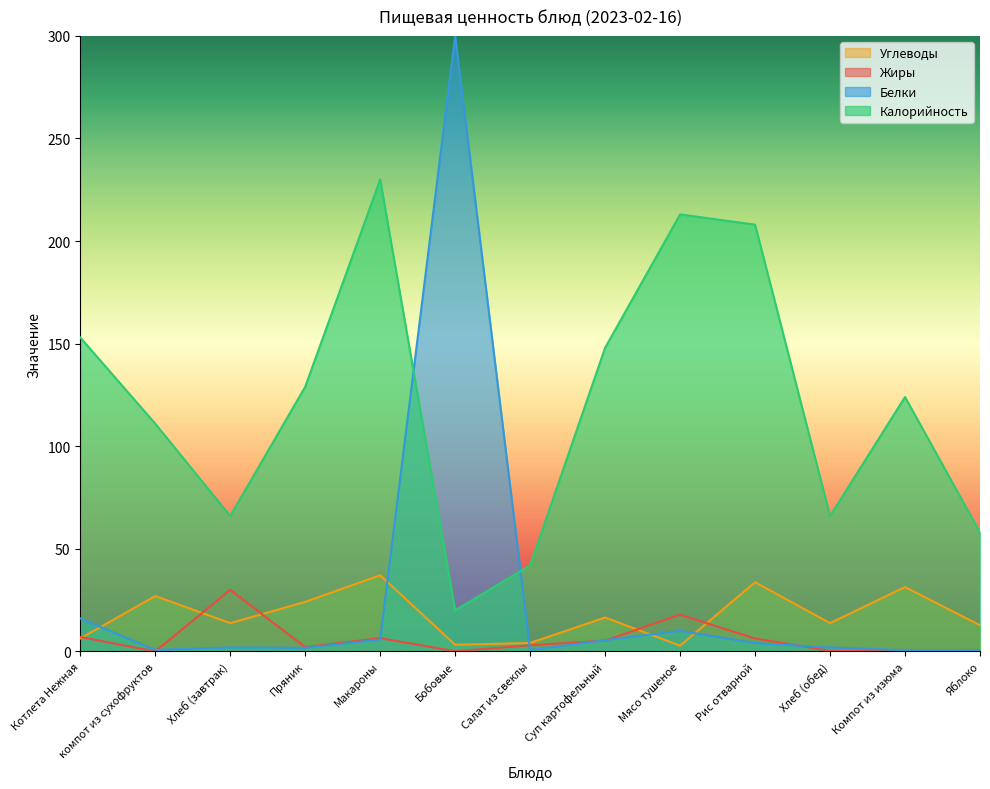

Which series changed the most between Макароны and Салат из свеклы?

Калорийность